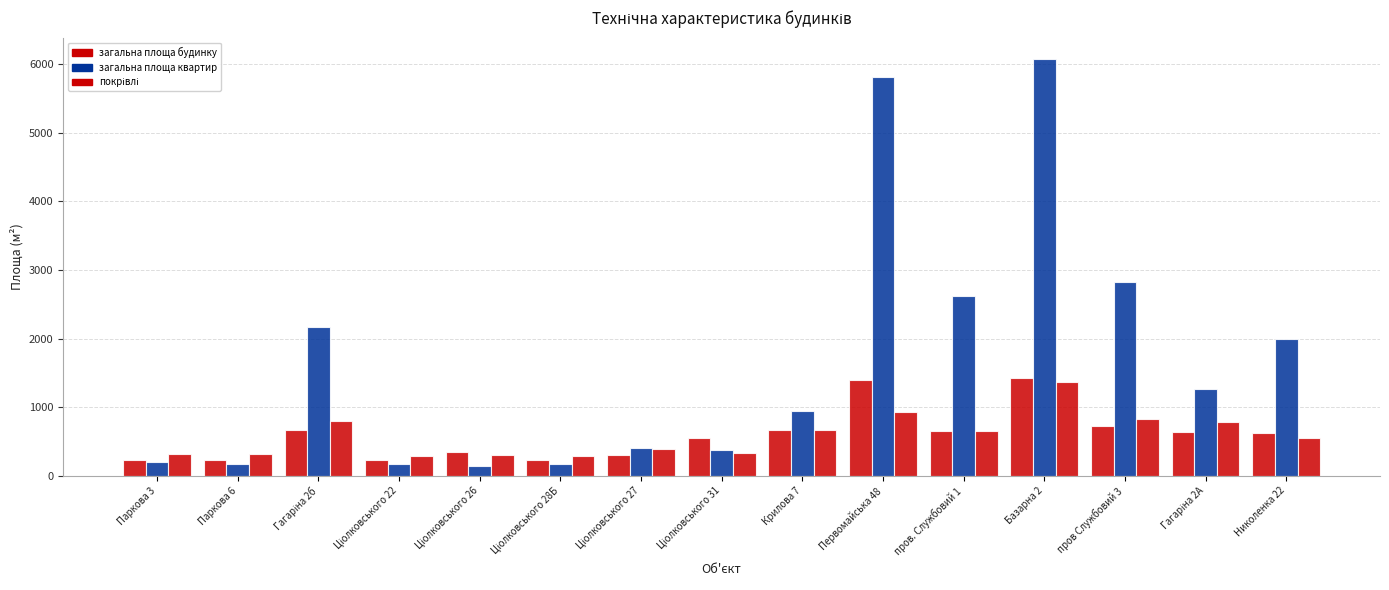

Where is загальна площа квартир nearest to the value 3116?

пров Службовий 3